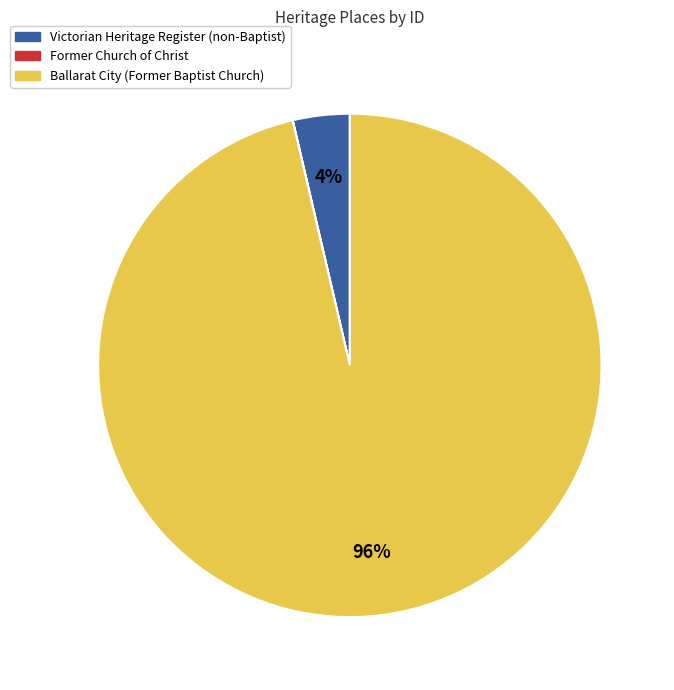

Which category has the biggest portion of the pie?

Ballarat City (Former Baptist Church)